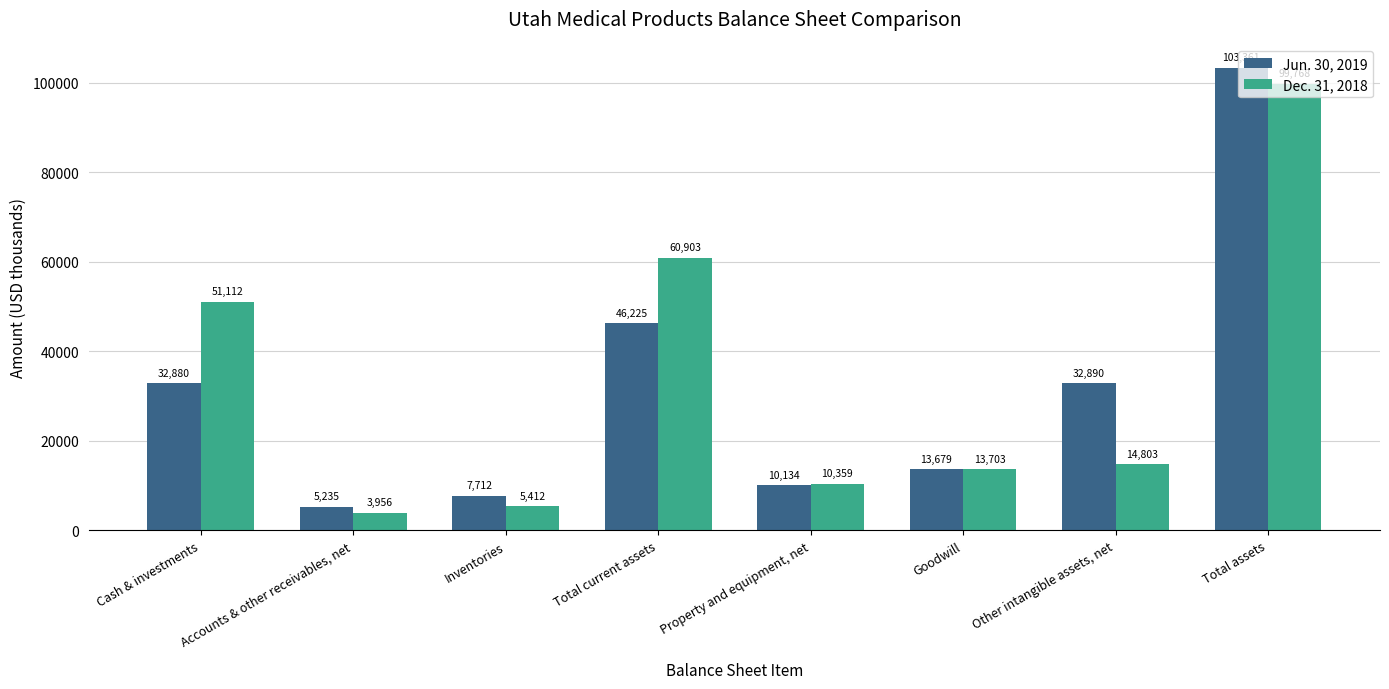

What is the difference between the maximum and minimum values in the Jun. 30, 2019 series?

98126